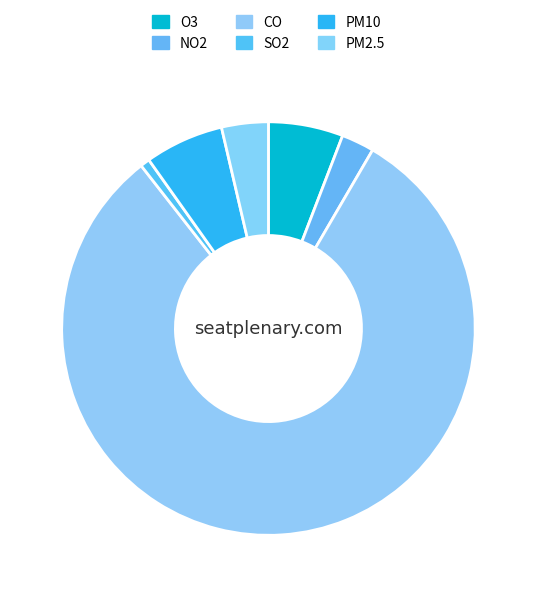

Which has a higher value, PM2.5 or SO2?

PM2.5